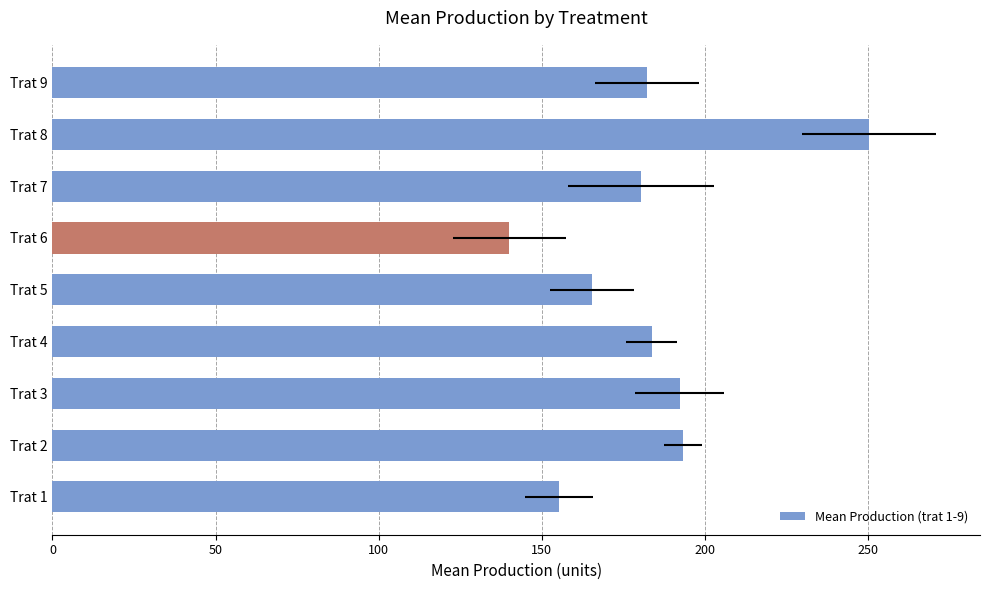

What is the average value?

182.6